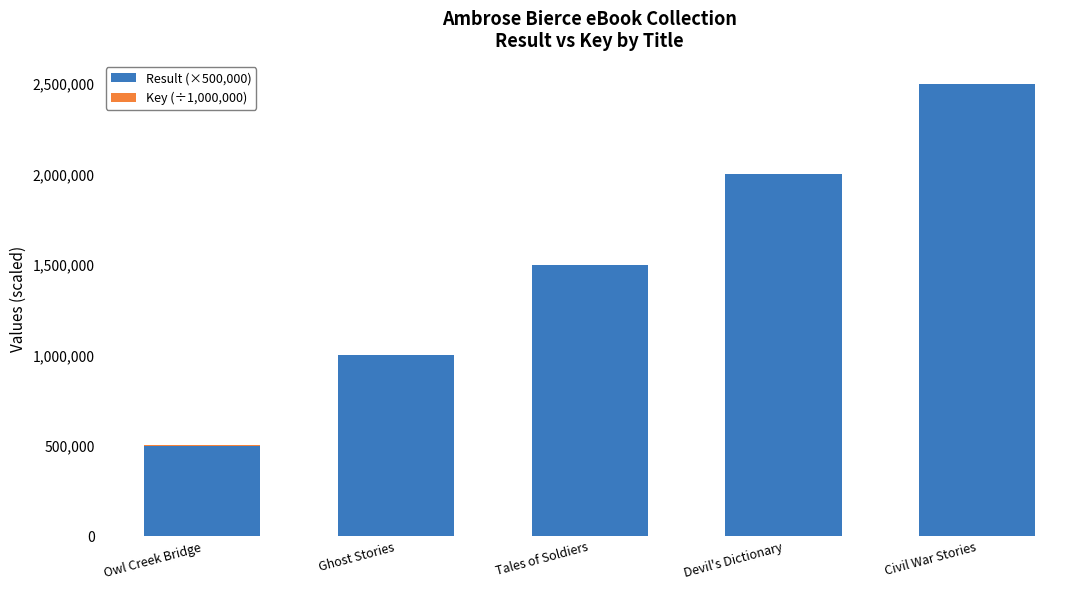

What is the total value across all series at Ghost Stories?

1002117.9